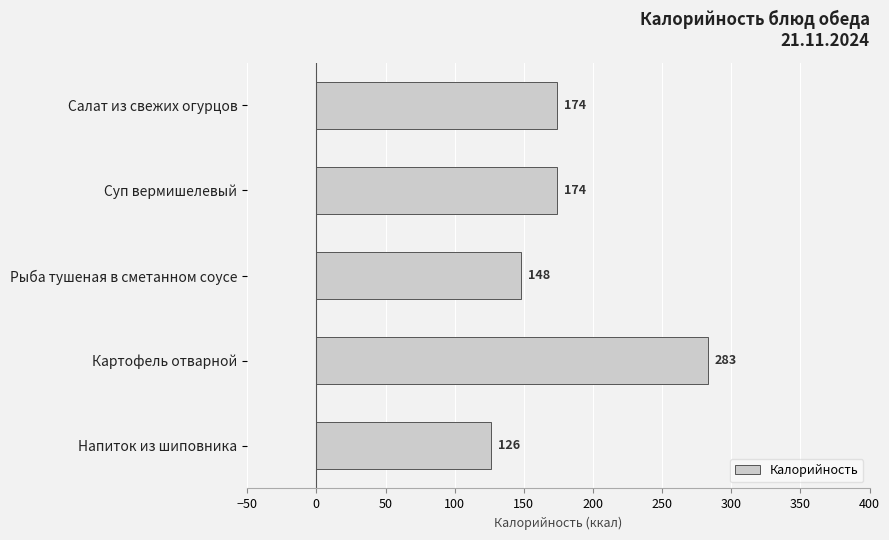

Reading bottom to top, what are all the values shown in this chart?

Напиток из шиповника=126	Картофель отварной=283	Рыба тушеная в сметанном соусе=148	Суп вермишелевый=174	Салат из свежих огурцов=174